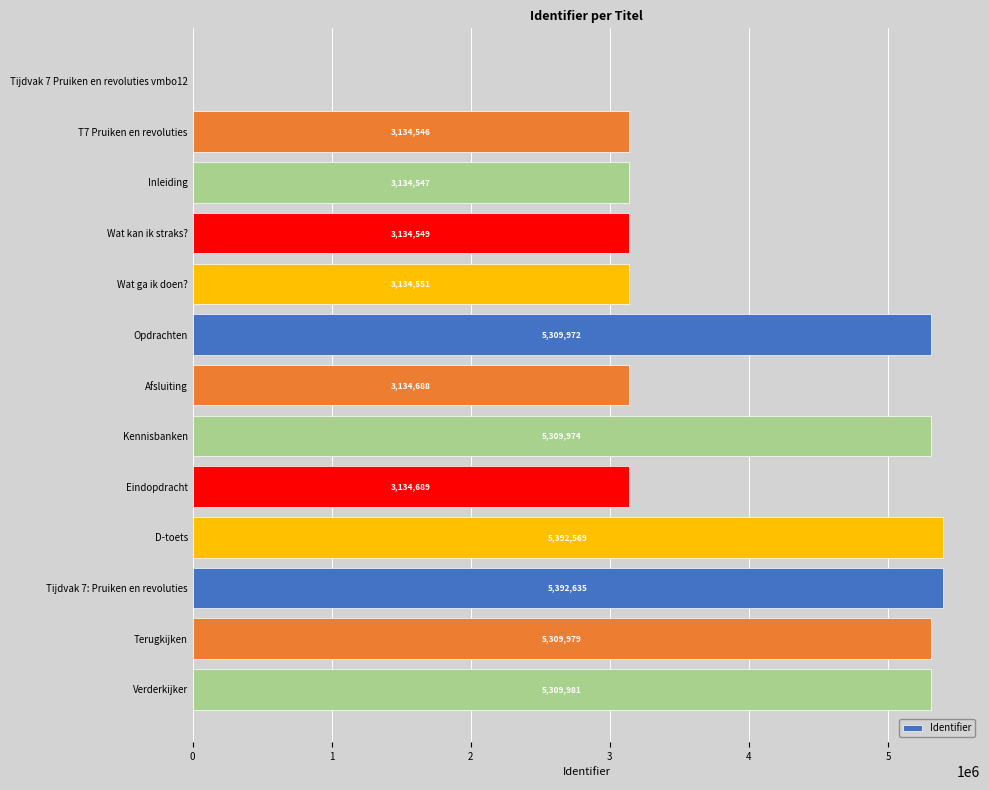

The chart shows a value of 8071339 at Verderkijker. True or false?

False